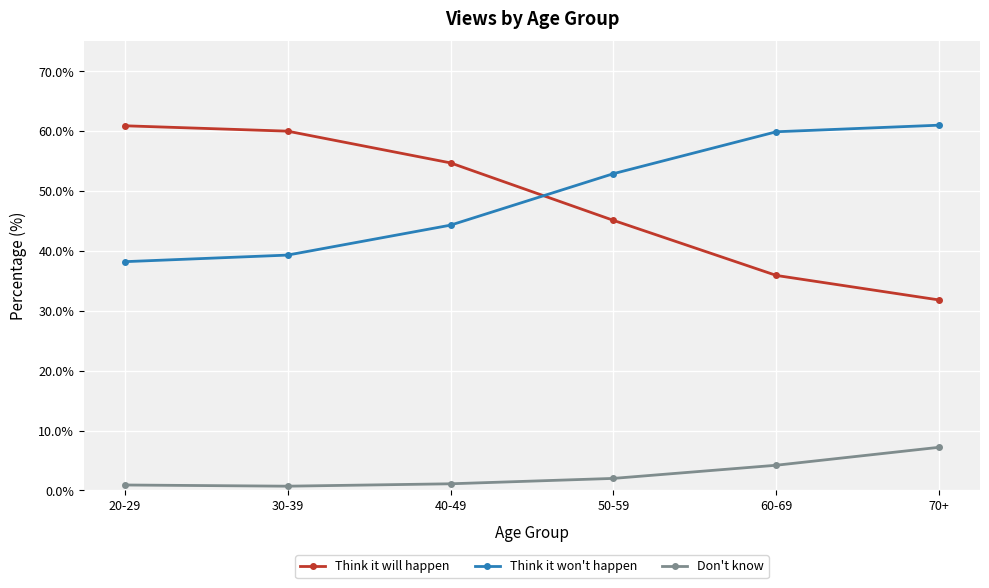

At which label does Think it won't happen first exceed 52?

50-59